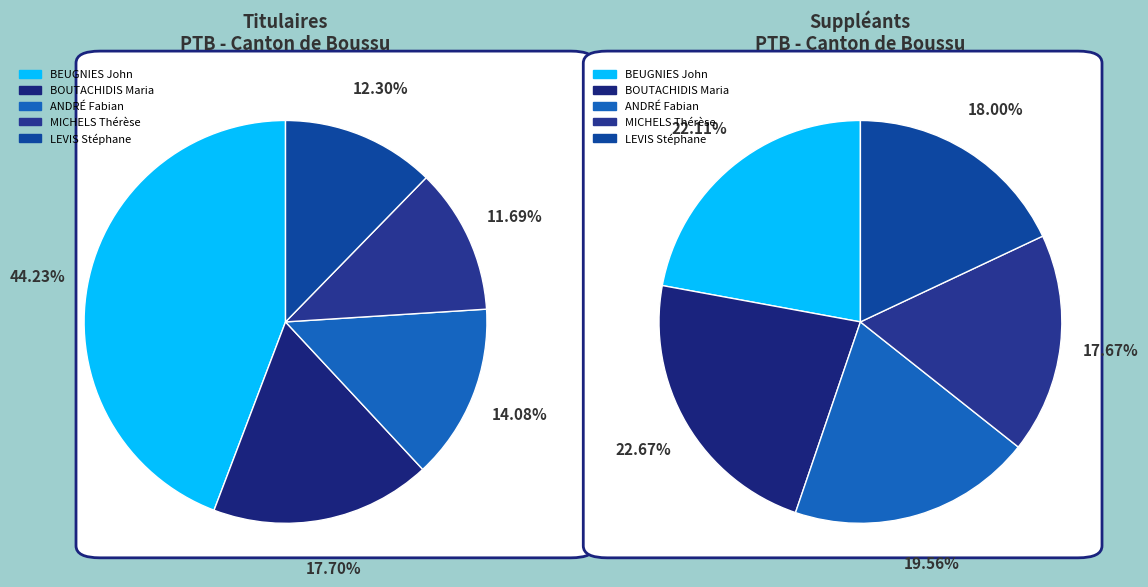

Combined, what portion of the pie is BOUTACHIDIS Maria and BEUGNIES John?

61.9%